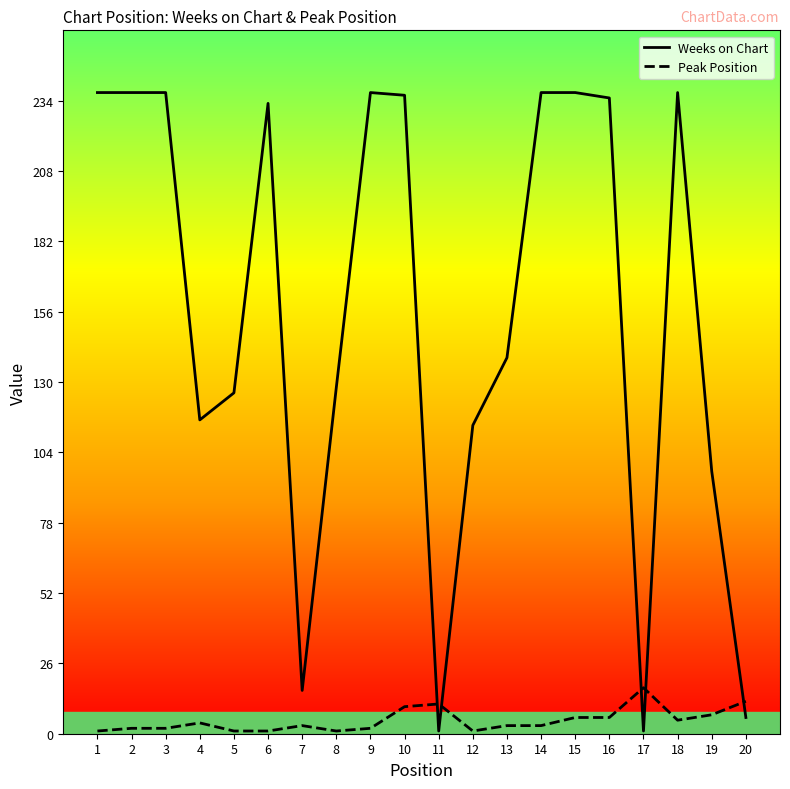

What is the highest value of the Weeks on Chart series?

237